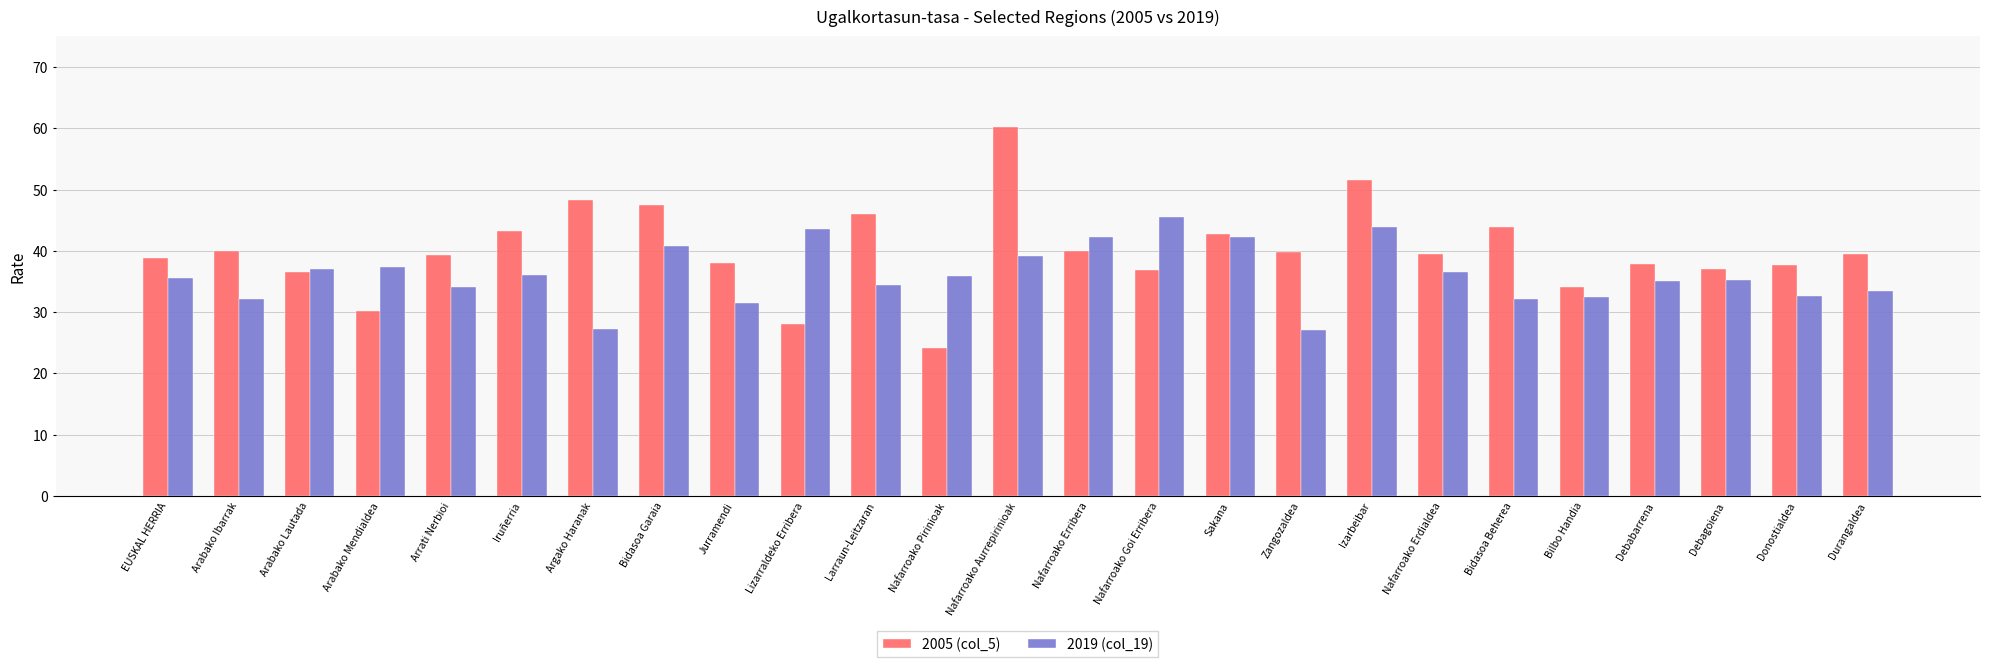

What are all the series names shown in the legend?

2005 (col_5), 2019 (col_19)